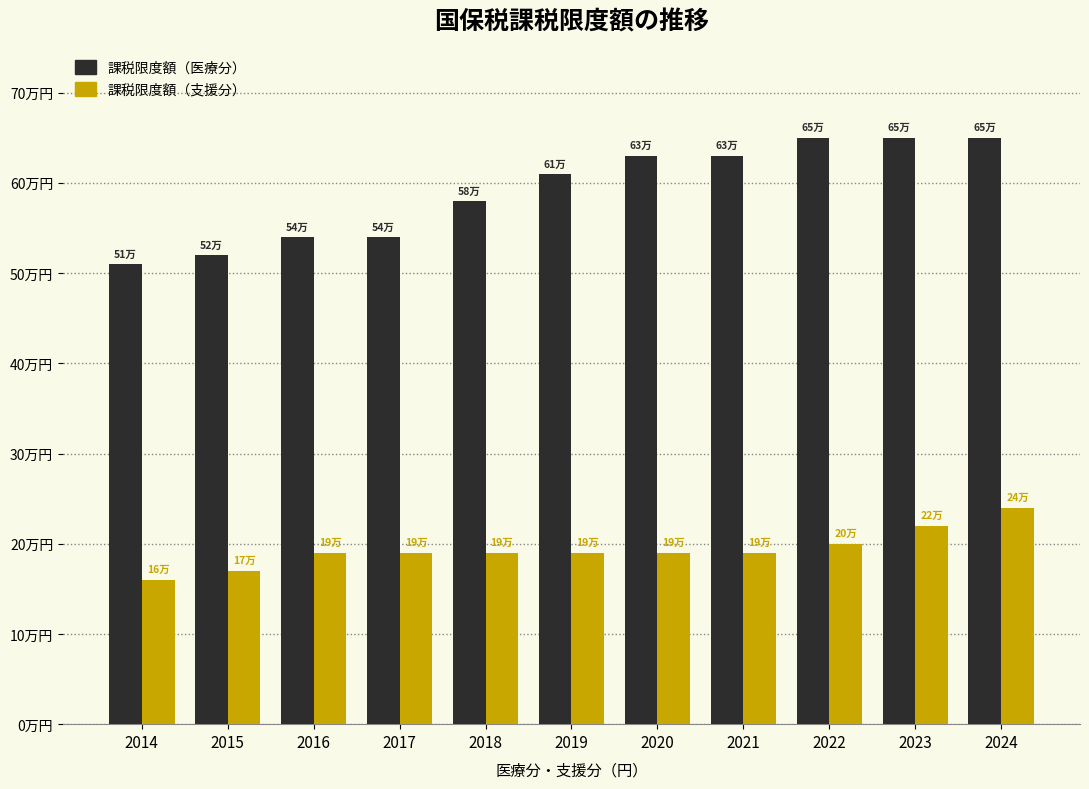

Which category has the highest value in the 課税限度額（医療分） series?

2022